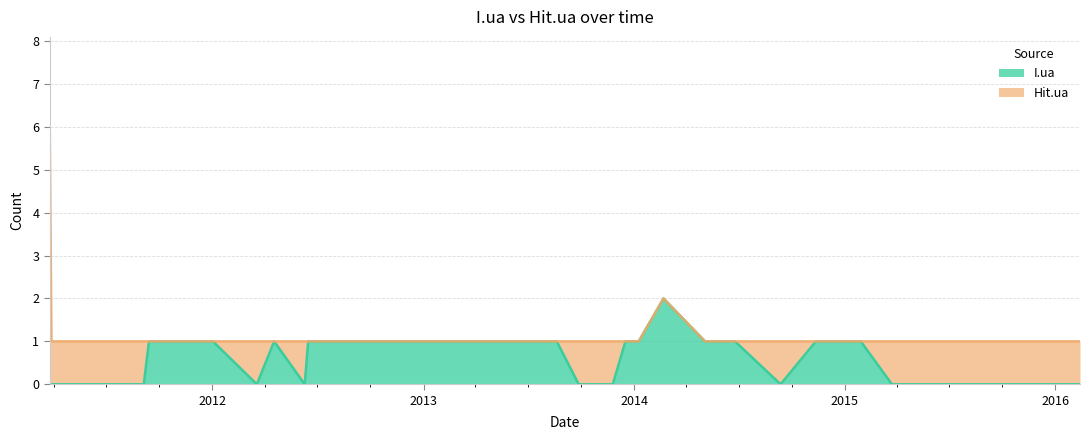

Read the value at 2014-06-17.

1